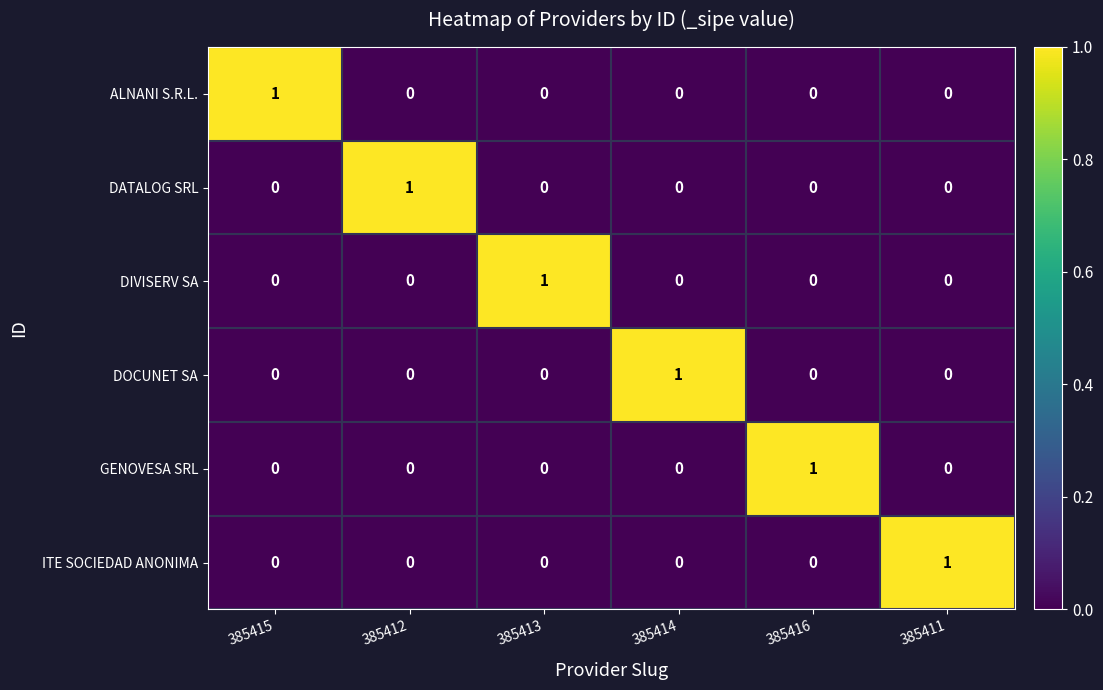

How many data points in ALNANI S.R.L. are above 0?

1